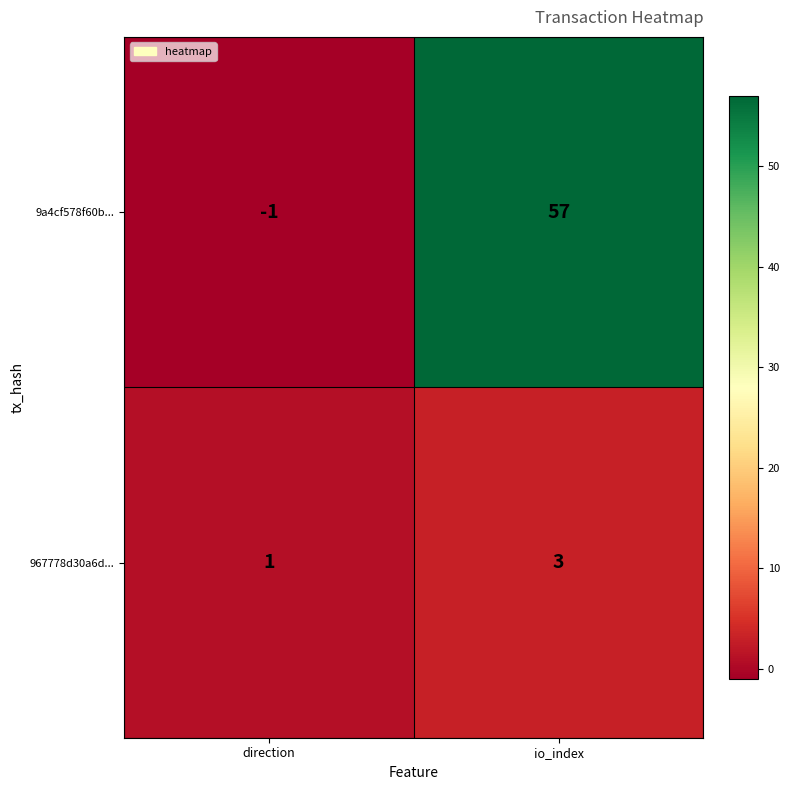

Which category has the lowest value across all series?

direction